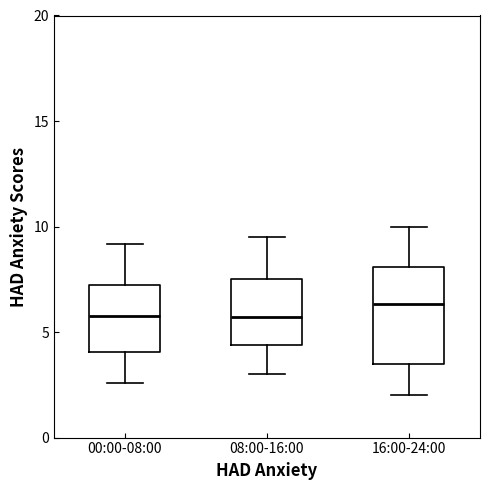

Which box's median line is the highest?

16:00-24:00